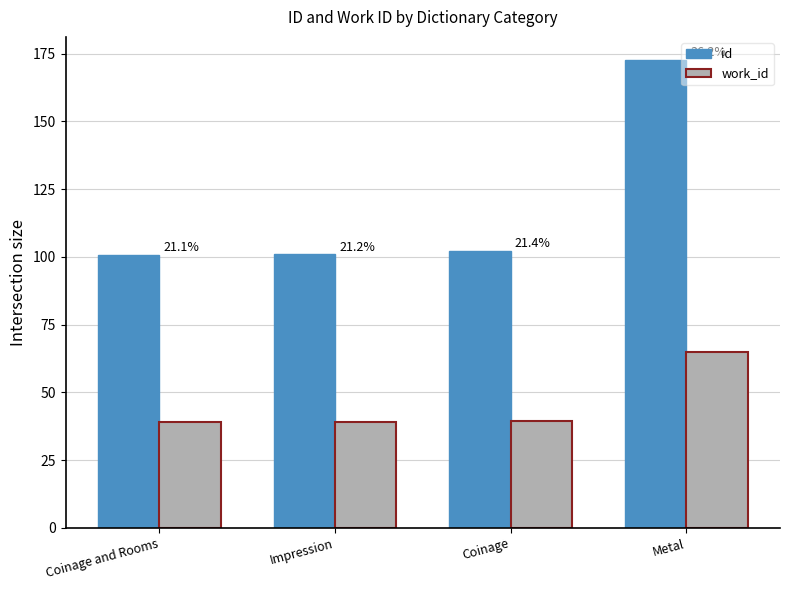

Which label corresponds to the smallest value in the chart?

Coinage and Rooms